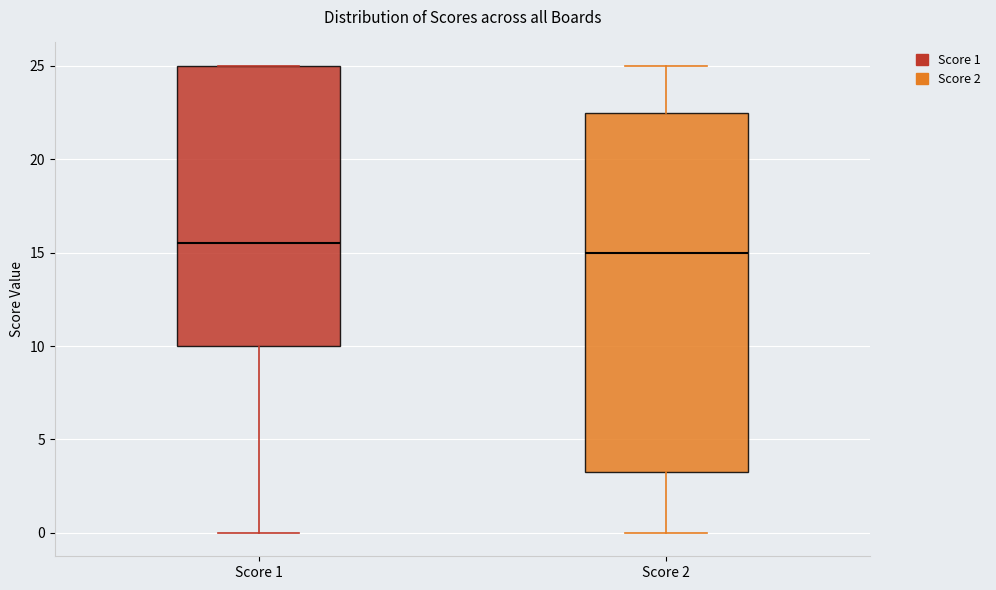

Which box's median line is the highest?

Score 1